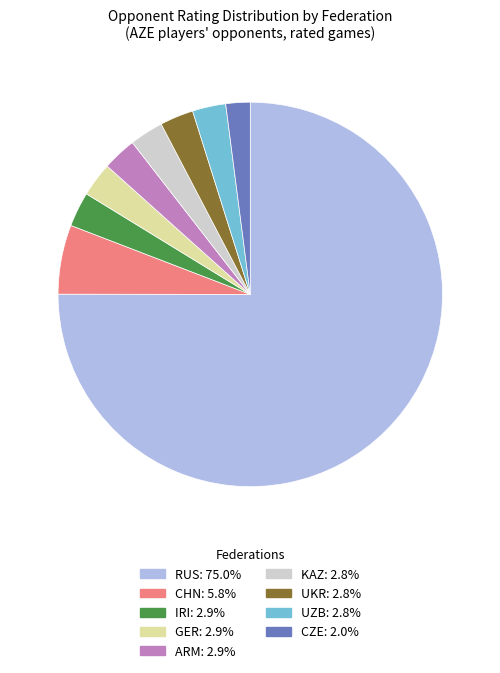

Is there any slice that represents more than half of the pie?

Yes